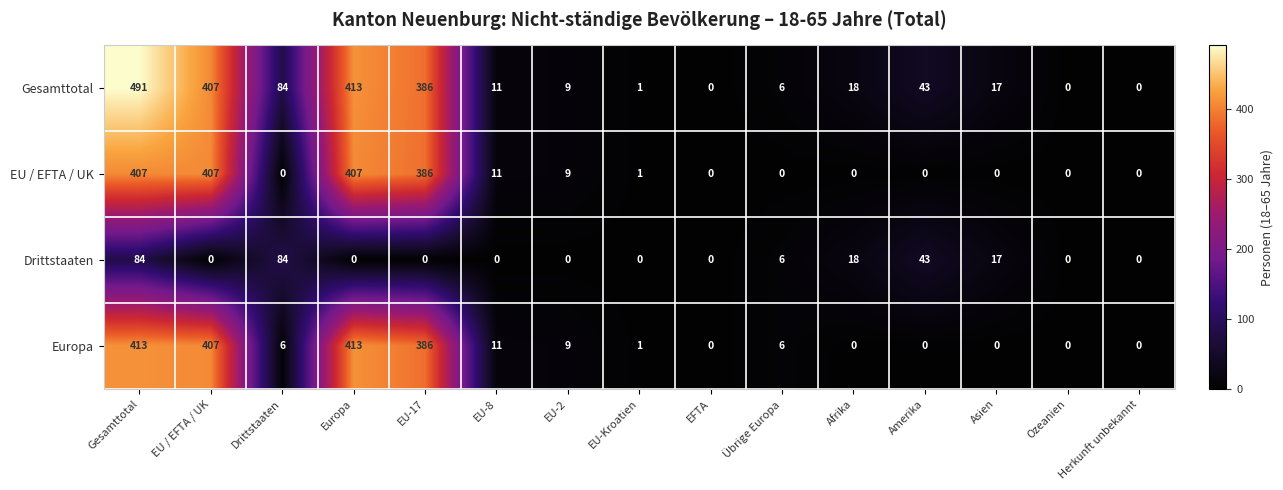

What is the total value across all series at Übrige Europa?

18